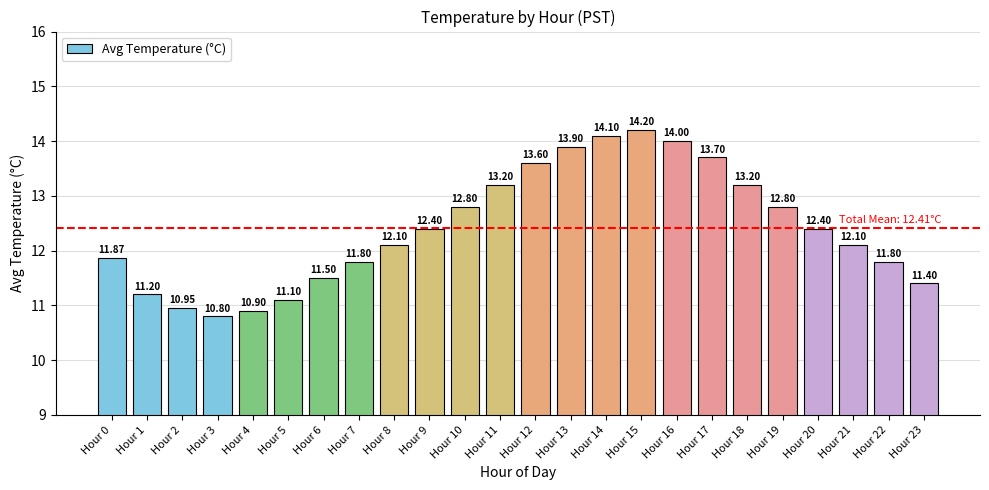

Which has a higher value, Hour 19 or Hour 15?

Hour 15